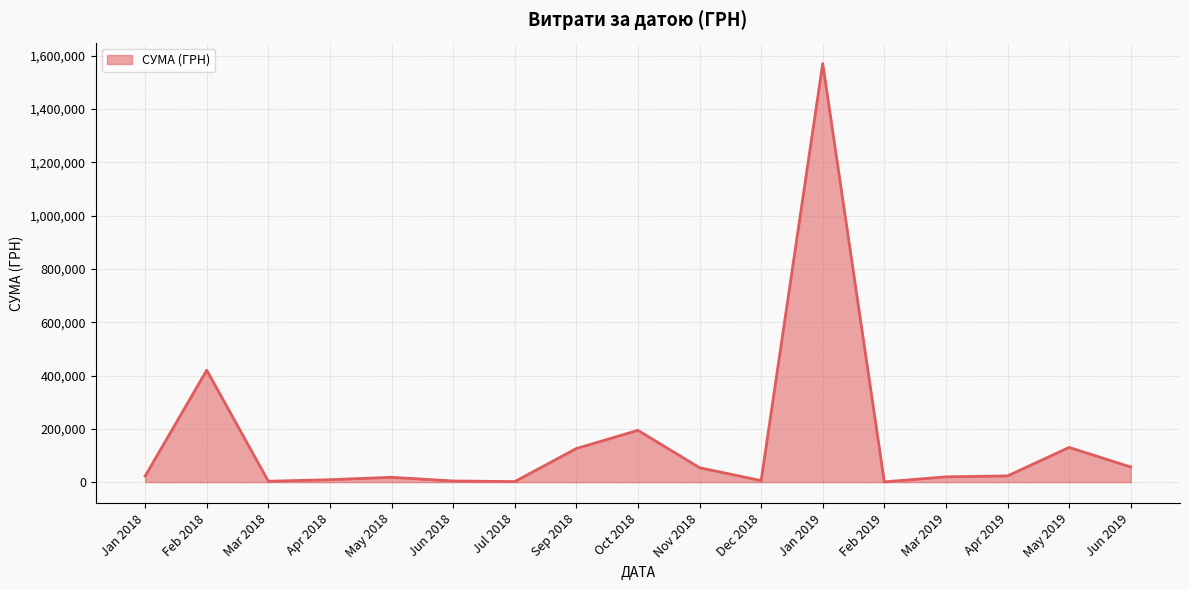

Where is the data nearest to the value 785916?

Feb 2018